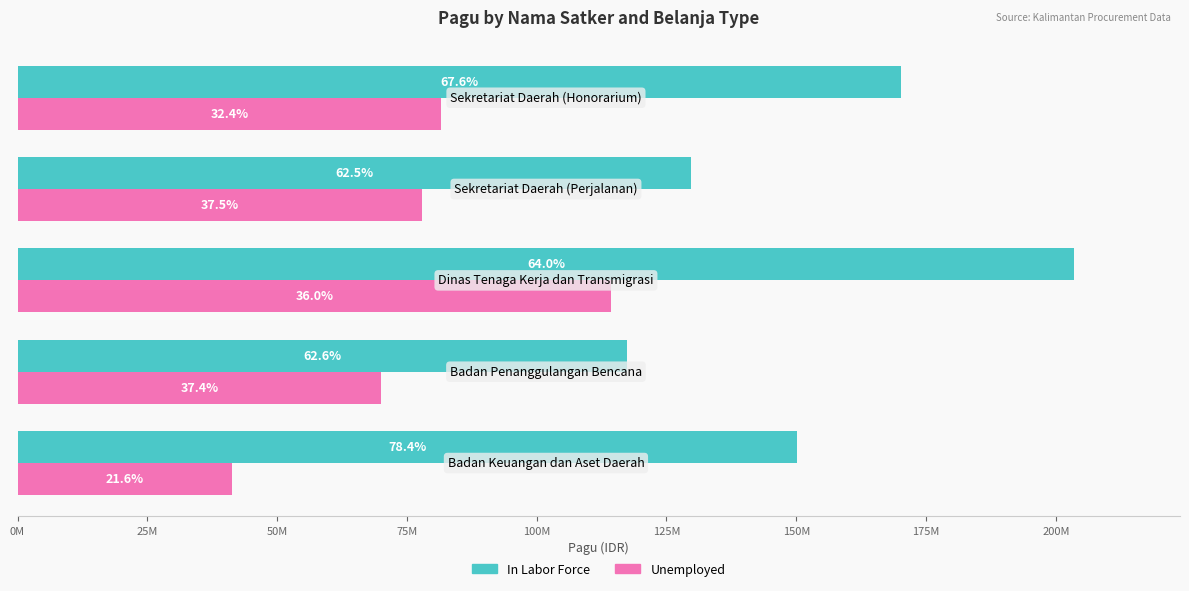

Which series has the largest range (max minus min)?

In Labor Force